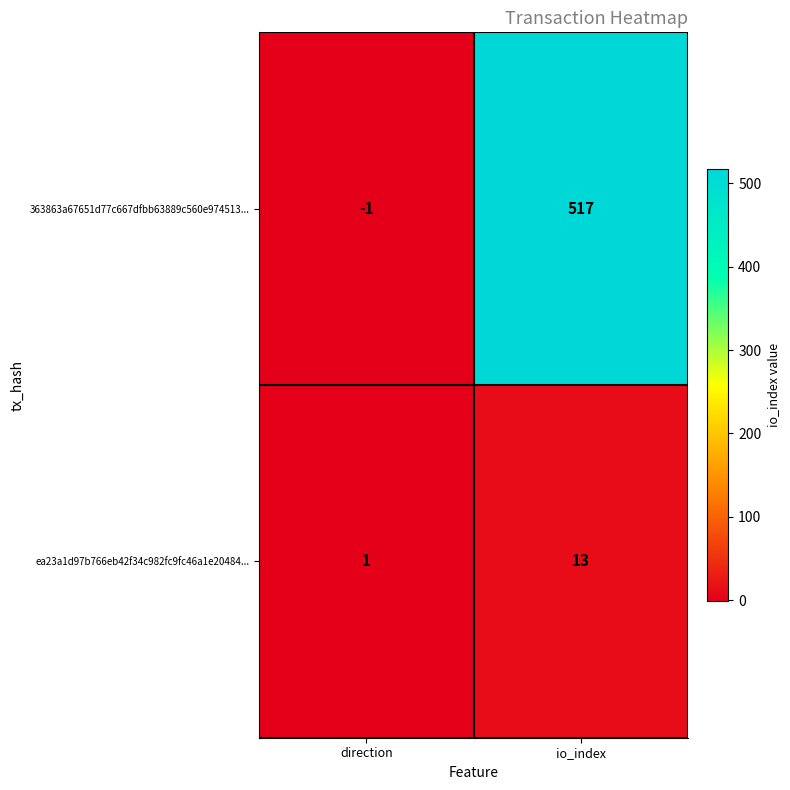

Is the value of ea23a1d97b766eb42f34c982fc9fc46a1e20484... at io_index greater than the value of 363863a67651d77c667dfbb63889c560e974513... at direction?

Yes